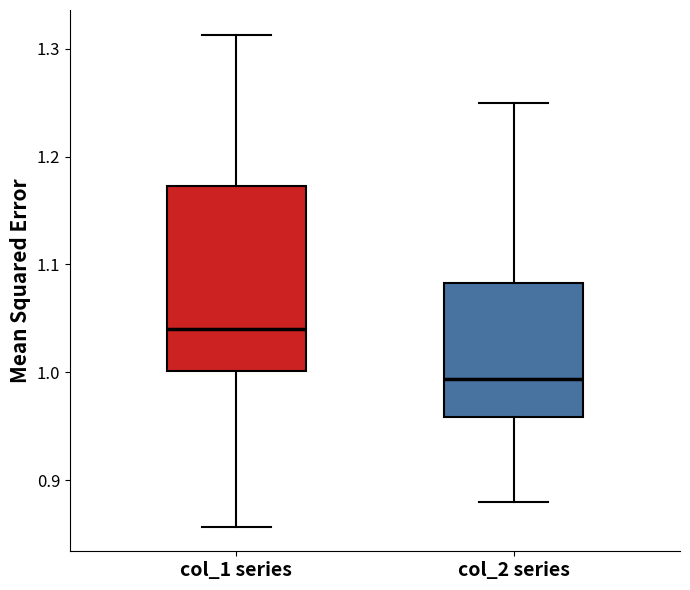

Which box is the tallest, from its lower edge to its upper edge?

col_1 series